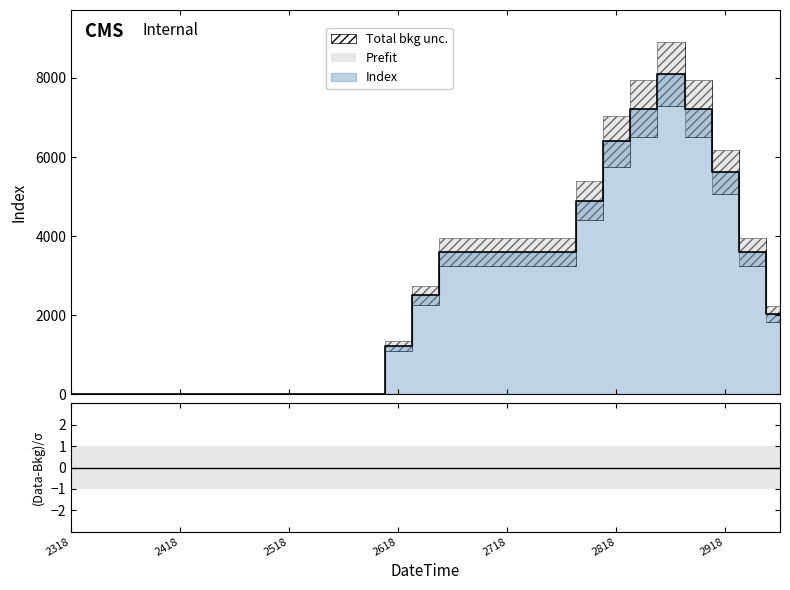

Reading right to left, transcribe all the data shown in this chart.

2025	3600	5625	7225	8100	7225	6400	4900	3600	3600	3600	3600	3600	2500	1225	0	0	0	0	0	0	0	0	0	0	0	0